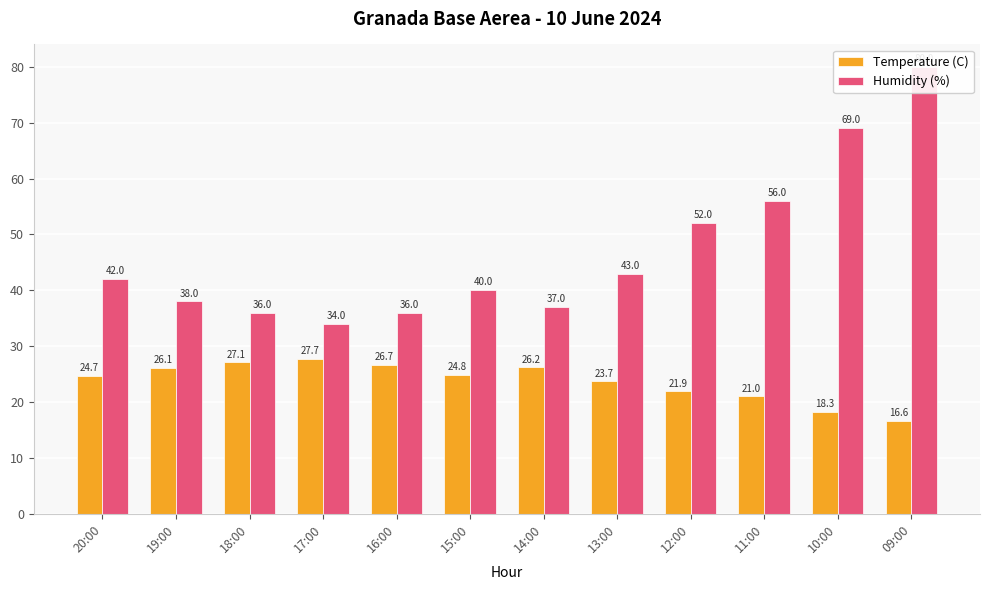

Rank the series by their average value, from lowest to highest.

Temperature (C), Humidity (%)